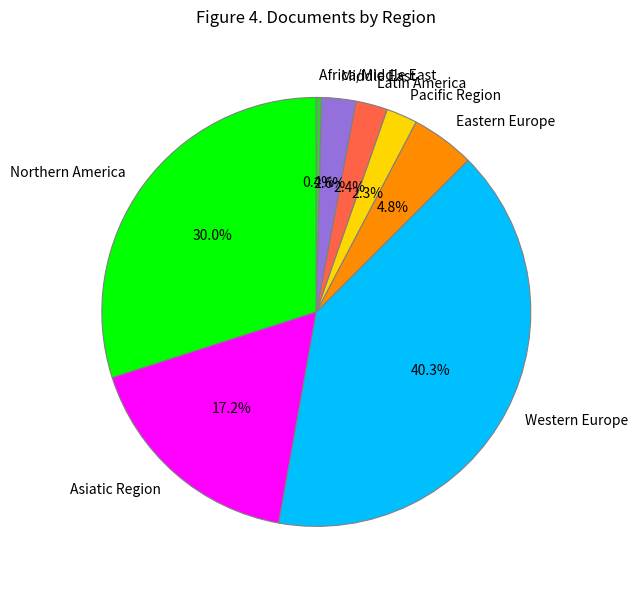

Which category has the smallest portion of the pie?

Africa/Middle East